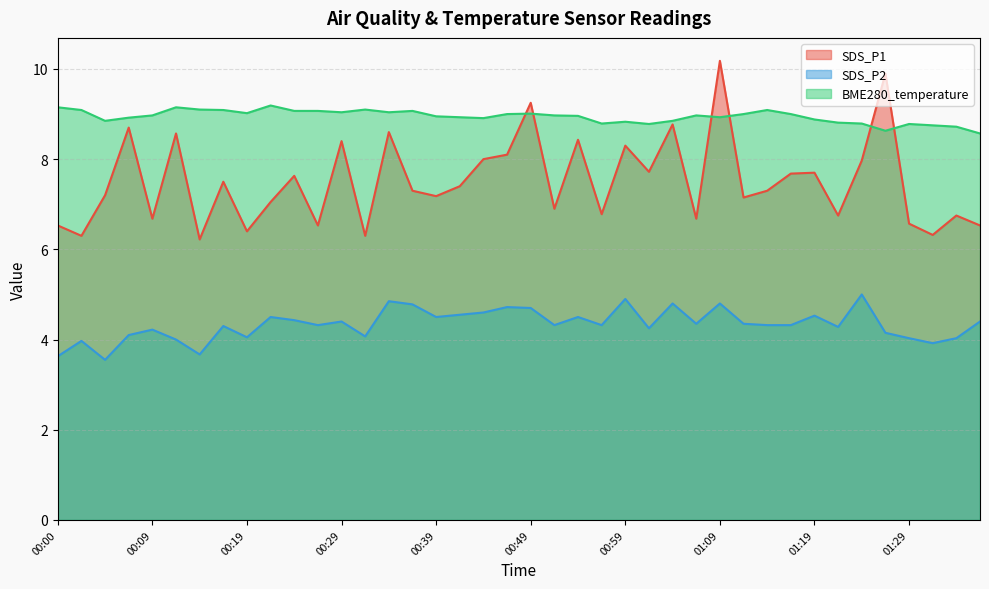

What is the maximum value for SDS_P2?

5.0